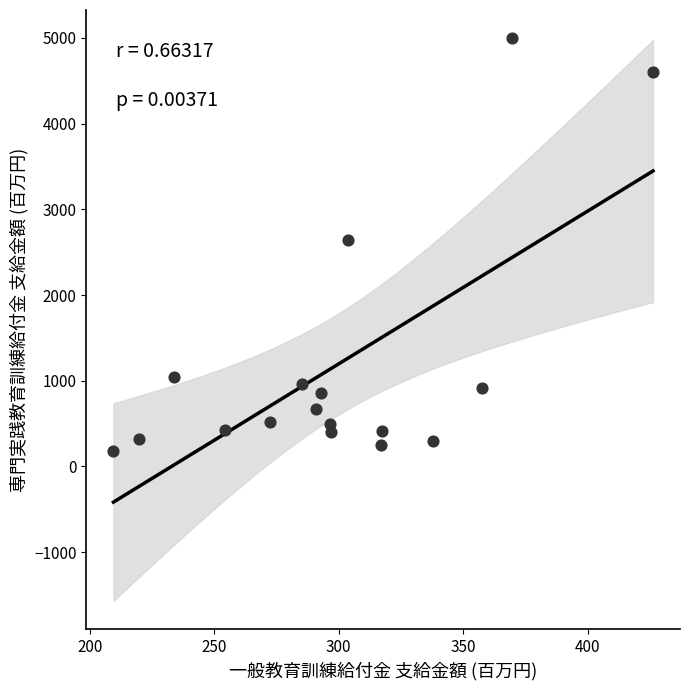

What is the range of X values (max minus min)?

216.9